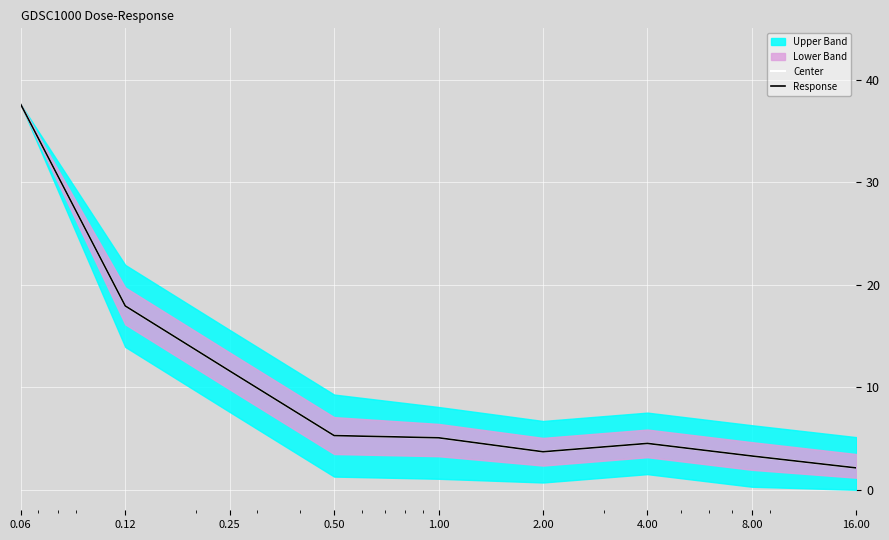

What position from the left is 0.12?

2